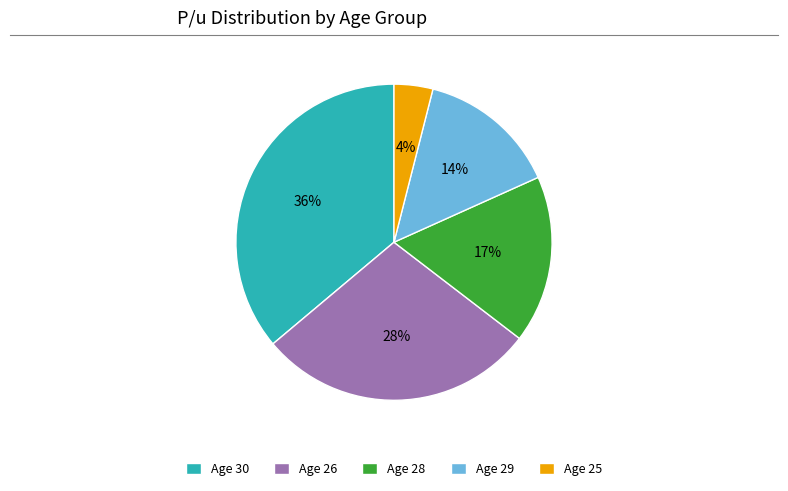

Combined, do Age 28 and Age 26 account for over 50%?

No